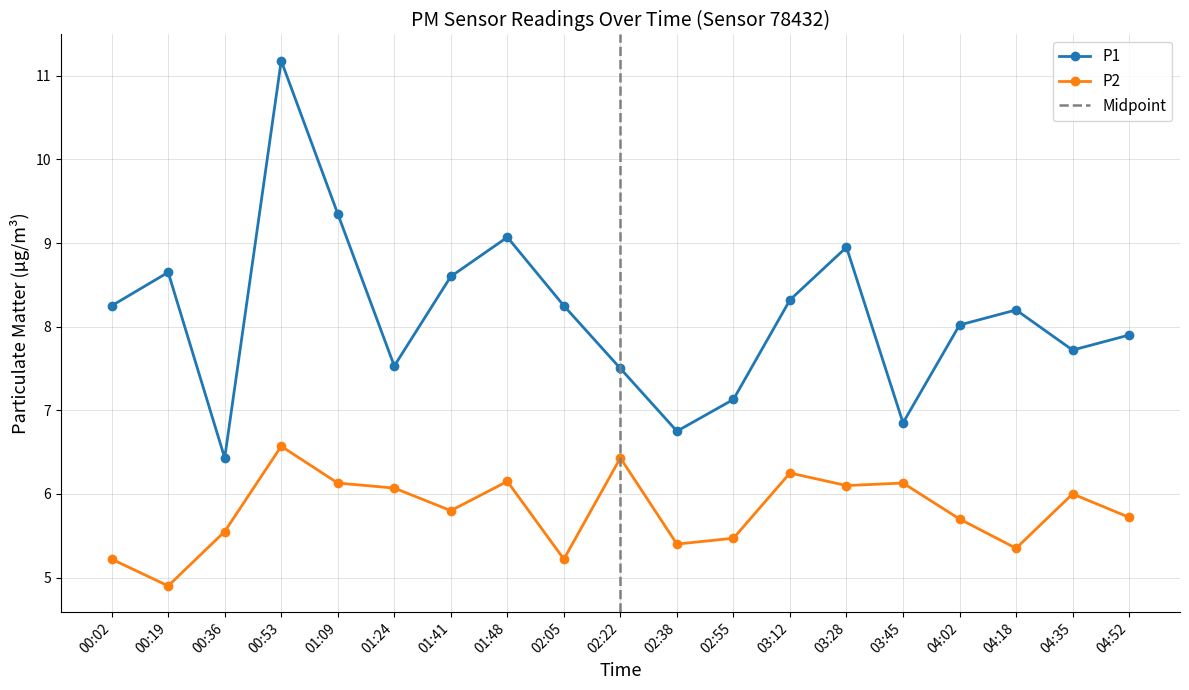

At which label does P1 first exceed 8?

00:02